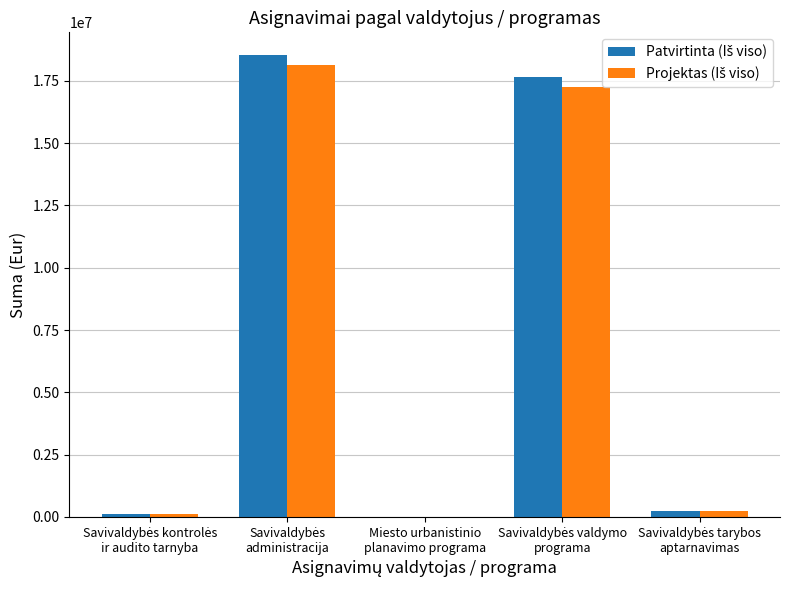

Which has a higher value, Savivaldybės
administracija or Savivaldybės kontrolės
ir audito tarnyba?

Savivaldybės
administracija